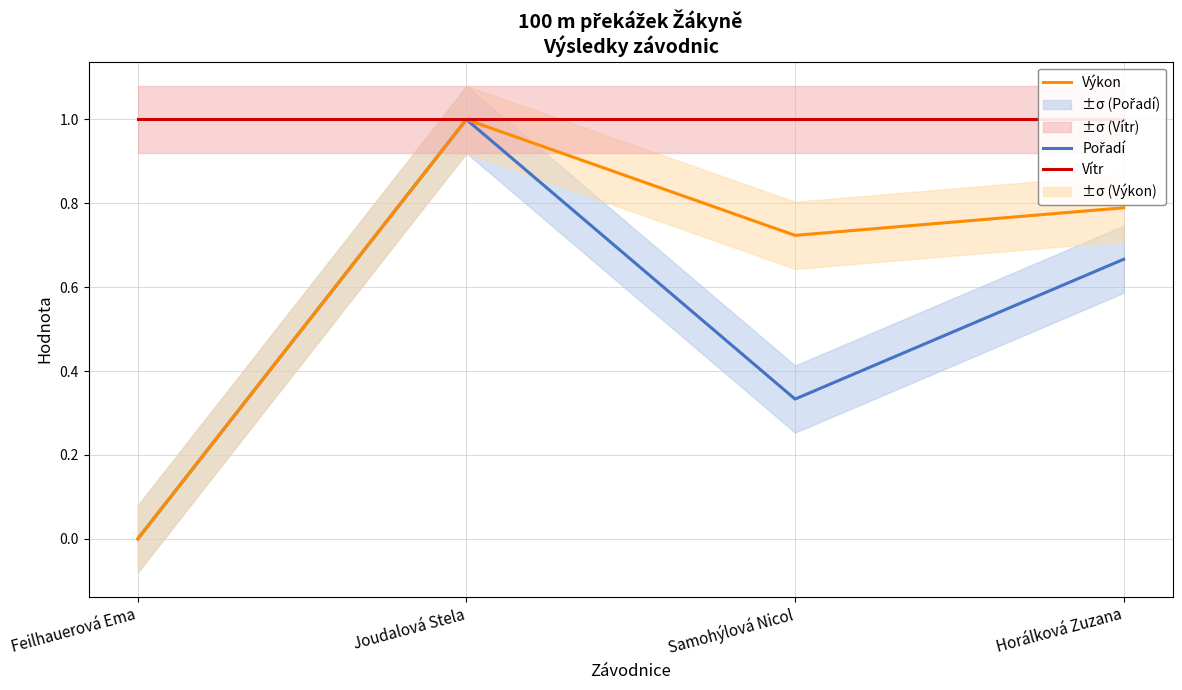

What position from the right is Feilhauerová Ema?

4